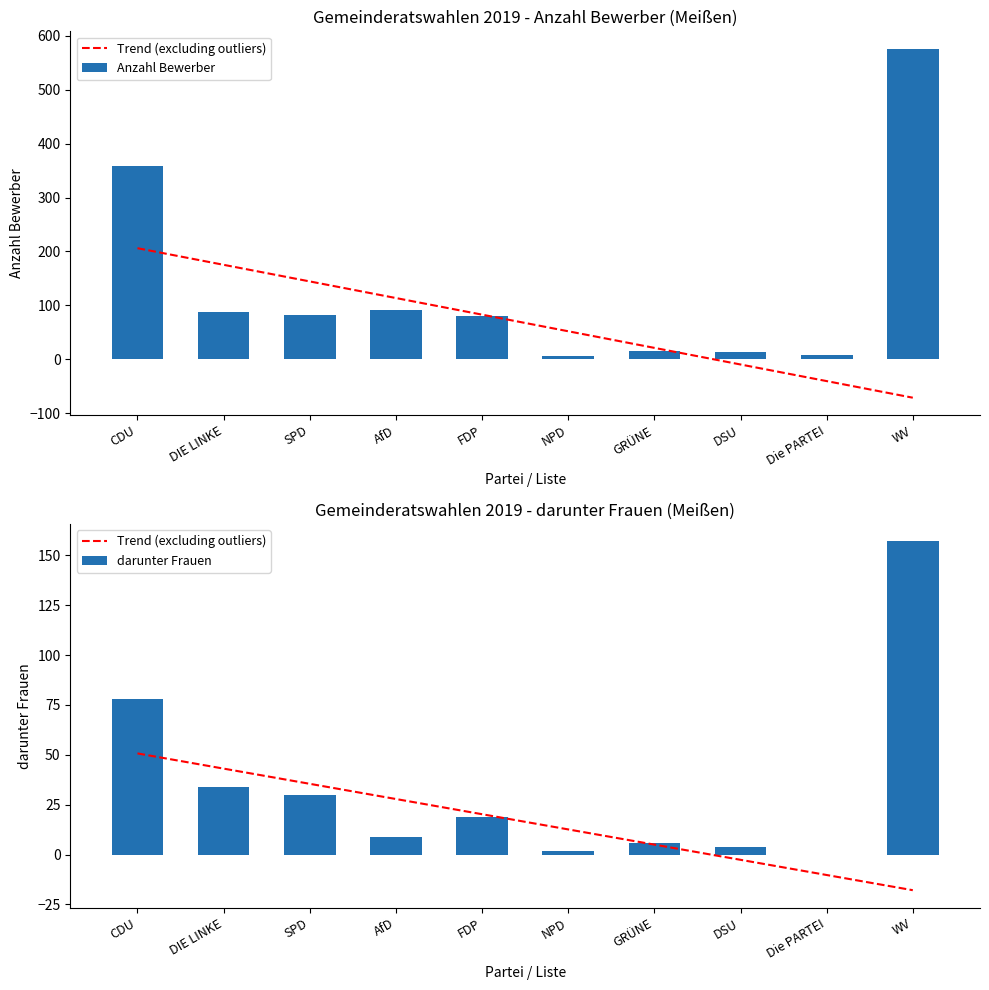

What is the label of the 9th bar from the right?

DIE LINKE